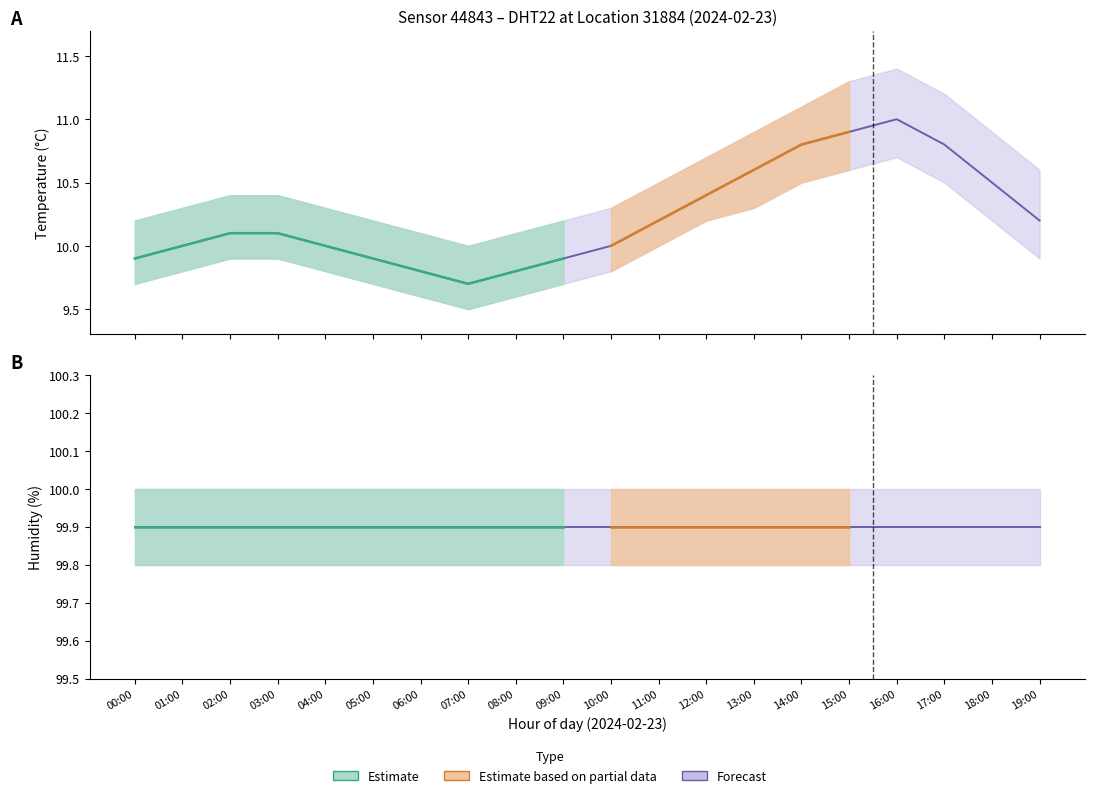

Rank the series by their average value, from lowest to highest.

Temperature (°C), Humidity (%)